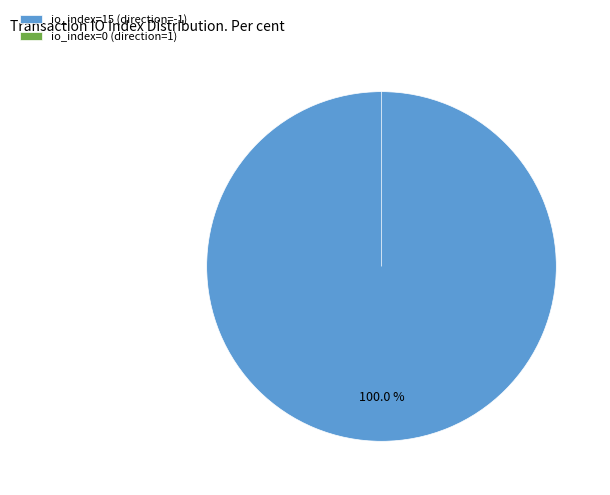

Rank the categories by value from highest to lowest.

direction=-1, io_index=15, direction=1, io_index=0